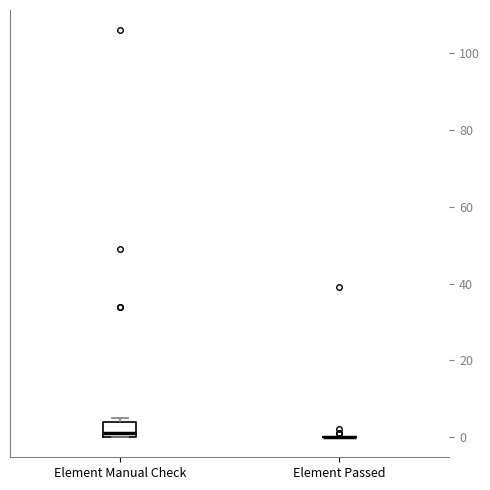

Reading left to right, read every box against the y-axis: the position of its median line, the range the box covers, and the ends of its whiskers. The values are not printed on the chart, so give them approximately, as read against the axis.

Element Manual Check: median 2, box 0 to 4, whiskers 0 to 6
Element Passed: box collapsed to a line at 0, whiskers 0 to 0